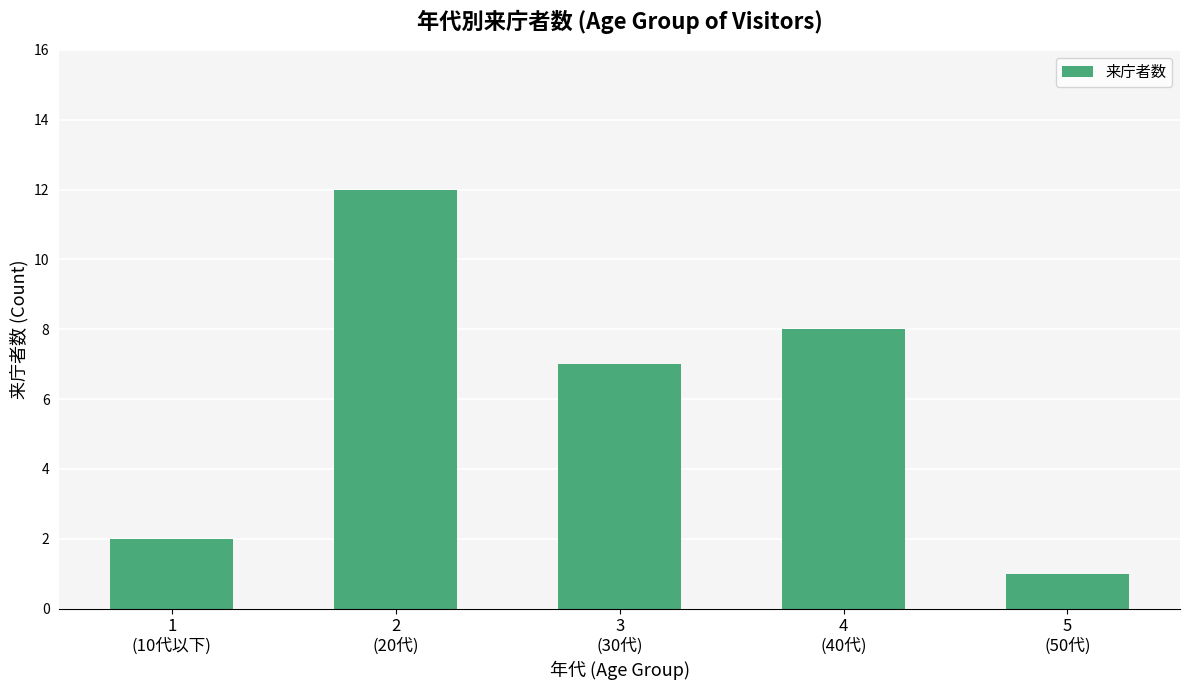

What is the sum of all values?

30